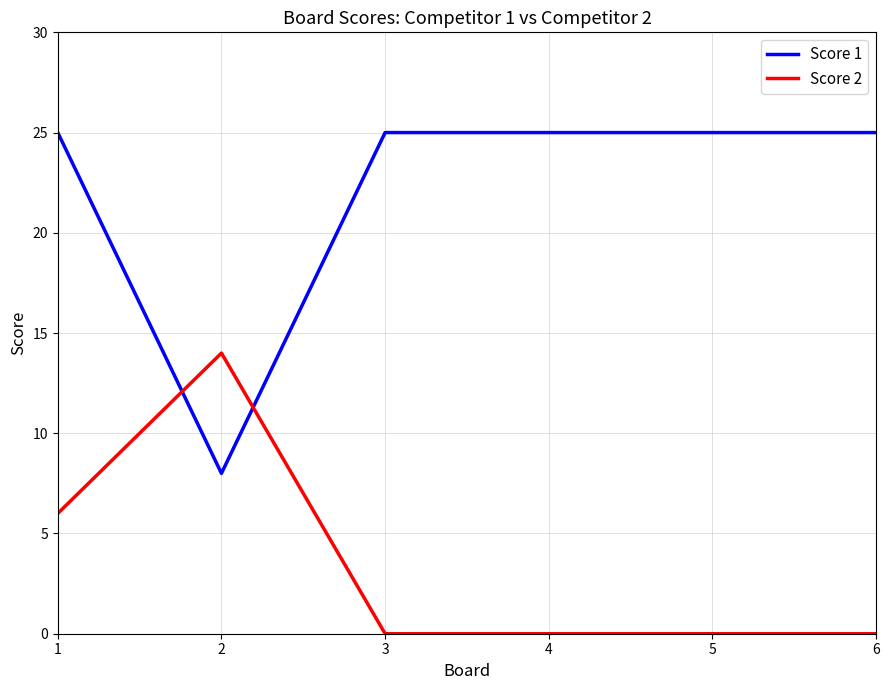

At how many categories does at least one series exceed 1?

6